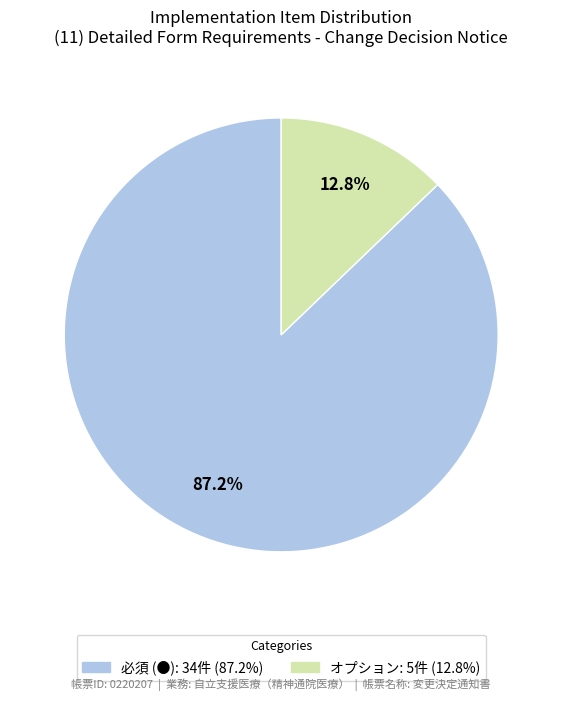

To the nearest percent, what is the combined percentage of 必須 (●) and オプション?

100%